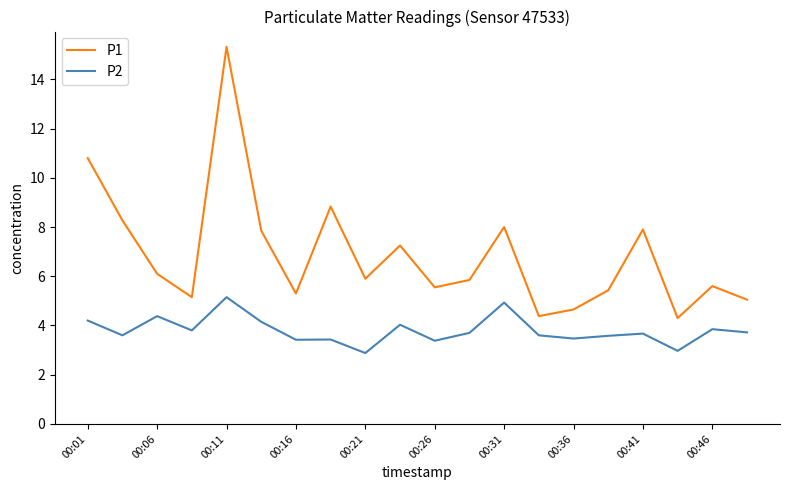

List the series in order of their peak value, lowest first.

P2, P1